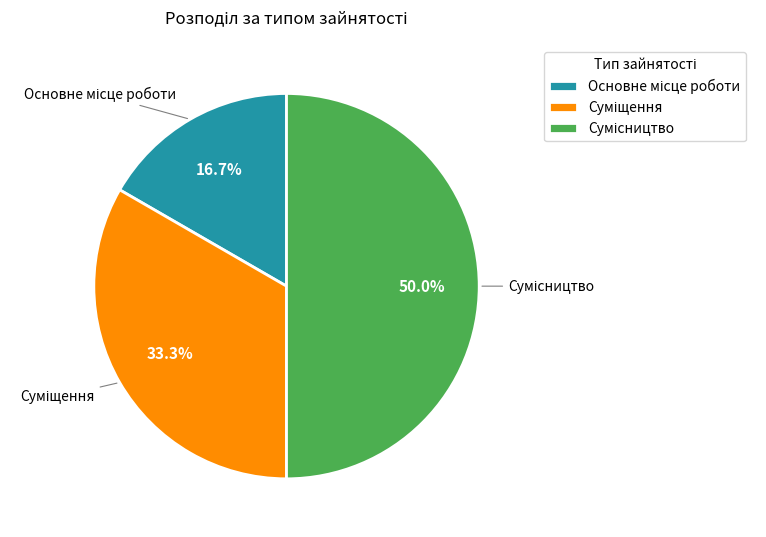

Count the number of slices in the pie.

3